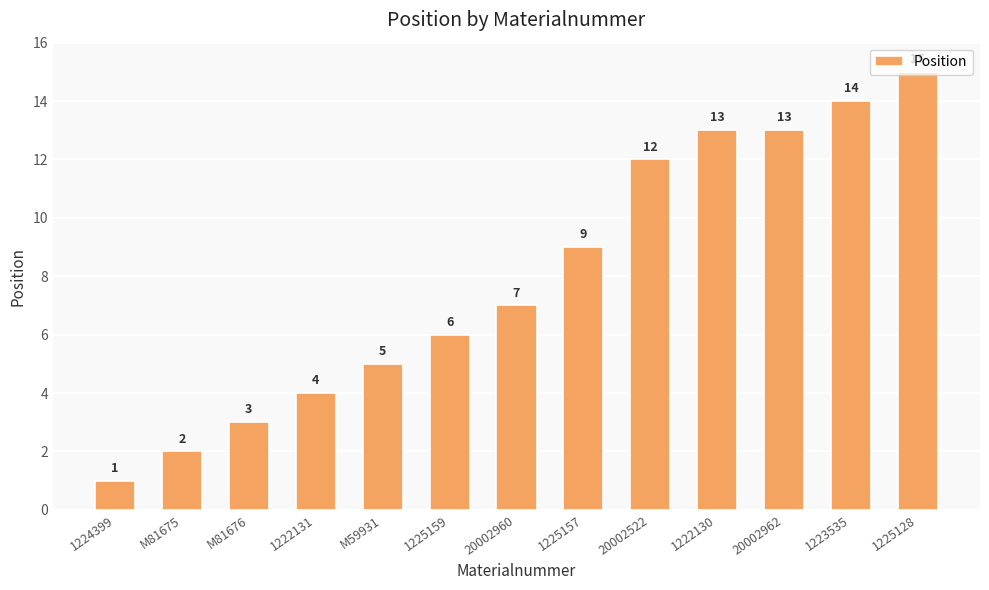

What is the difference between the maximum and minimum values?

14